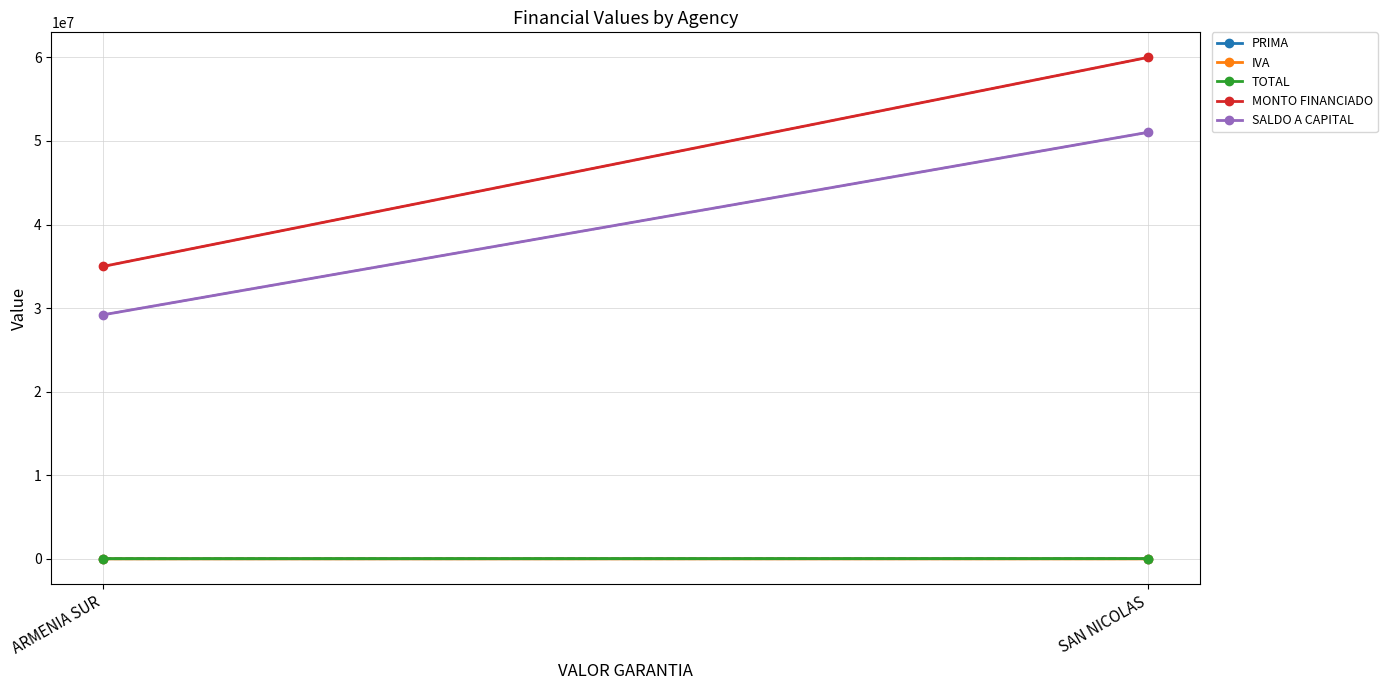

What is the average value of the SALDO A CAPITAL series?

40122672.0